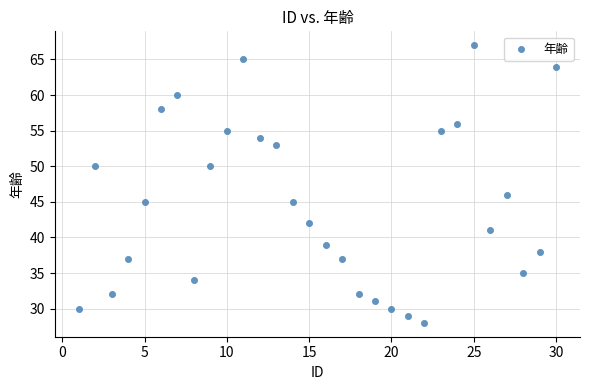

What is the range of Y values (max minus min)?

39